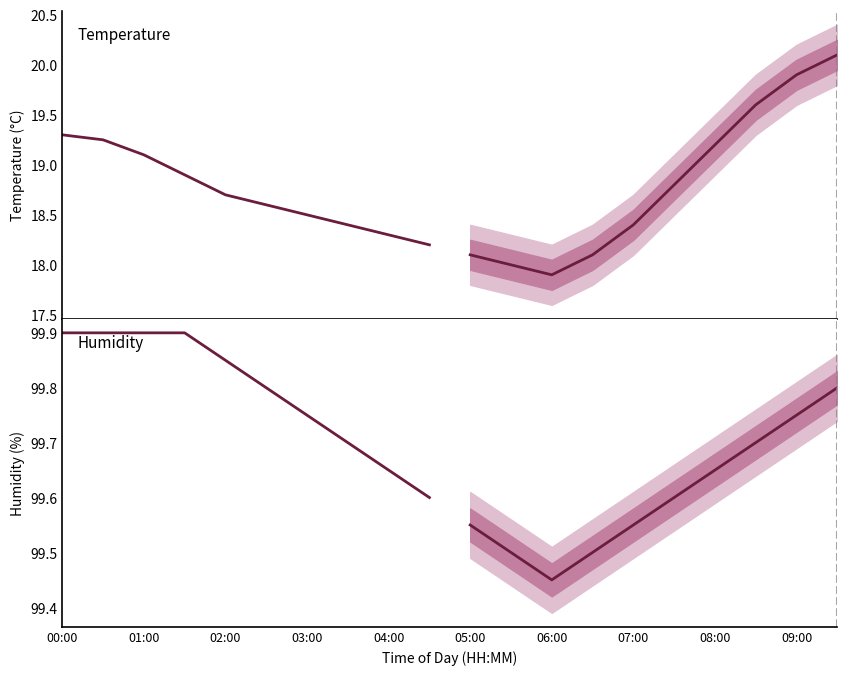

What is the sum of the humidity_forecast values at 03:00 and 07:00?

199.2